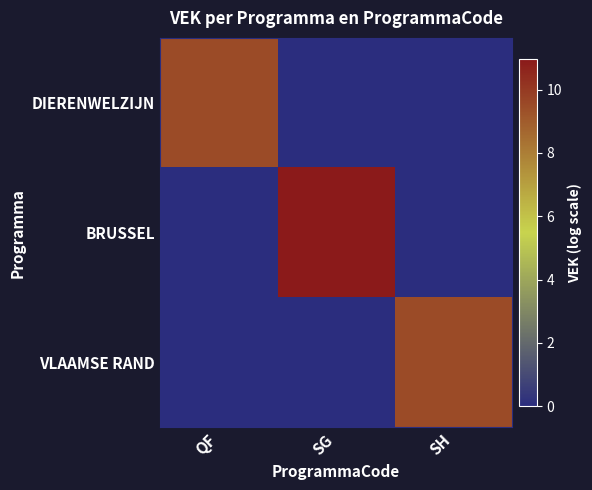

What is the maximum value shown in the chart?

11.0